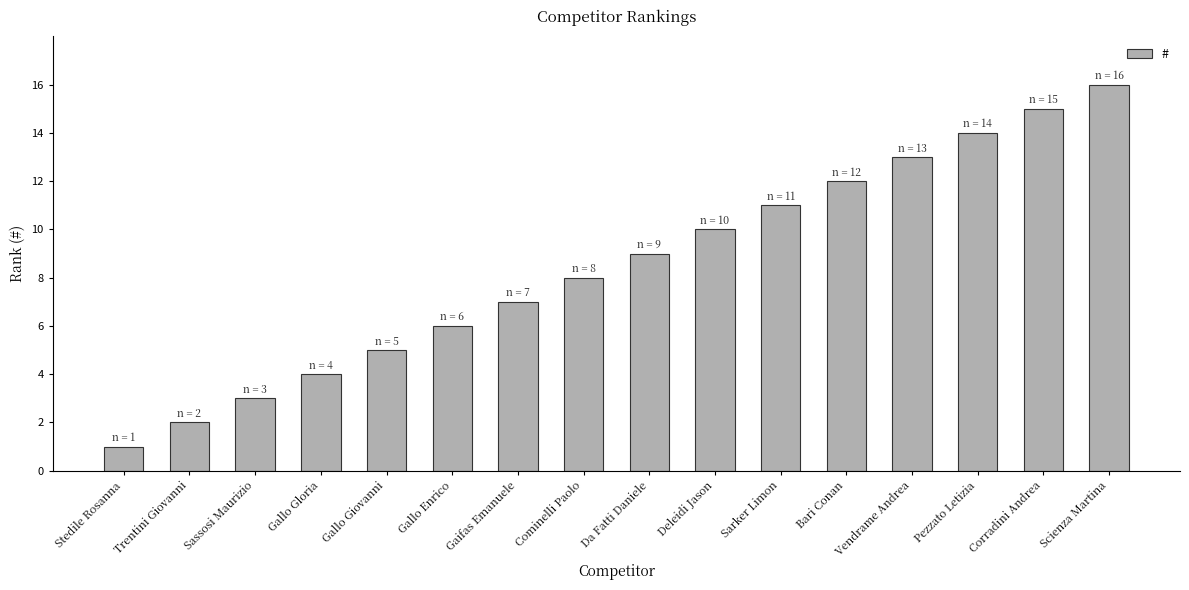

Approximately how many times larger is the value at Sarker Limon compared to Pezzato Letizia?

0.8